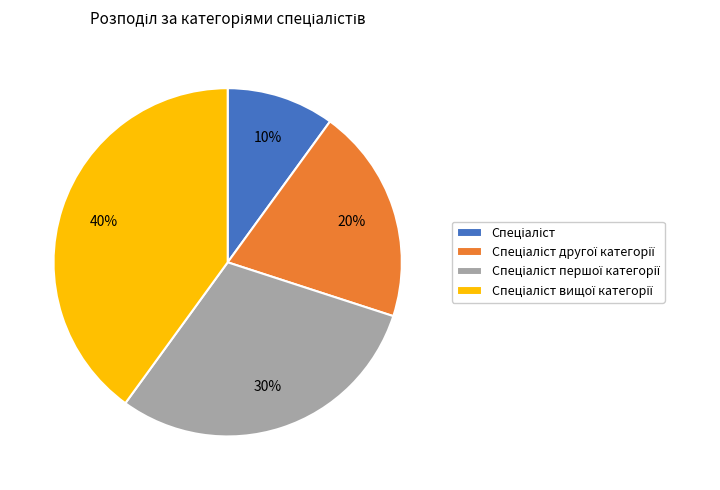

To the nearest percent, what is the difference between the largest and smallest slice percentages?

30%